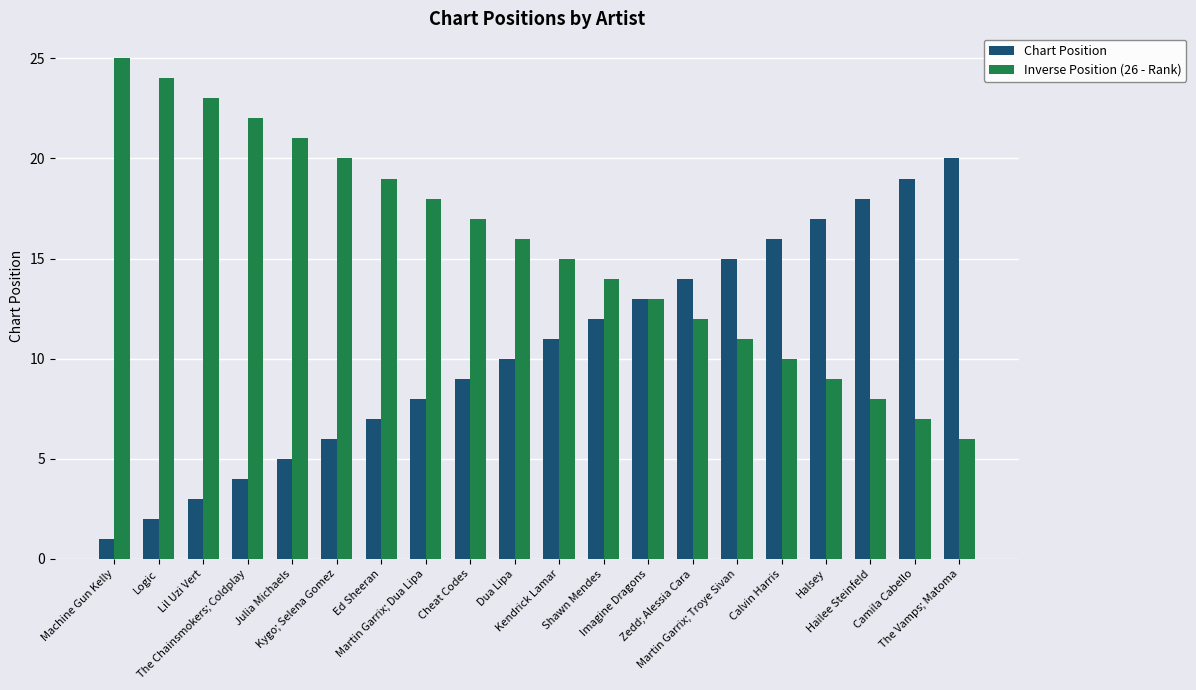

What is the maximum value shown in the chart?

25